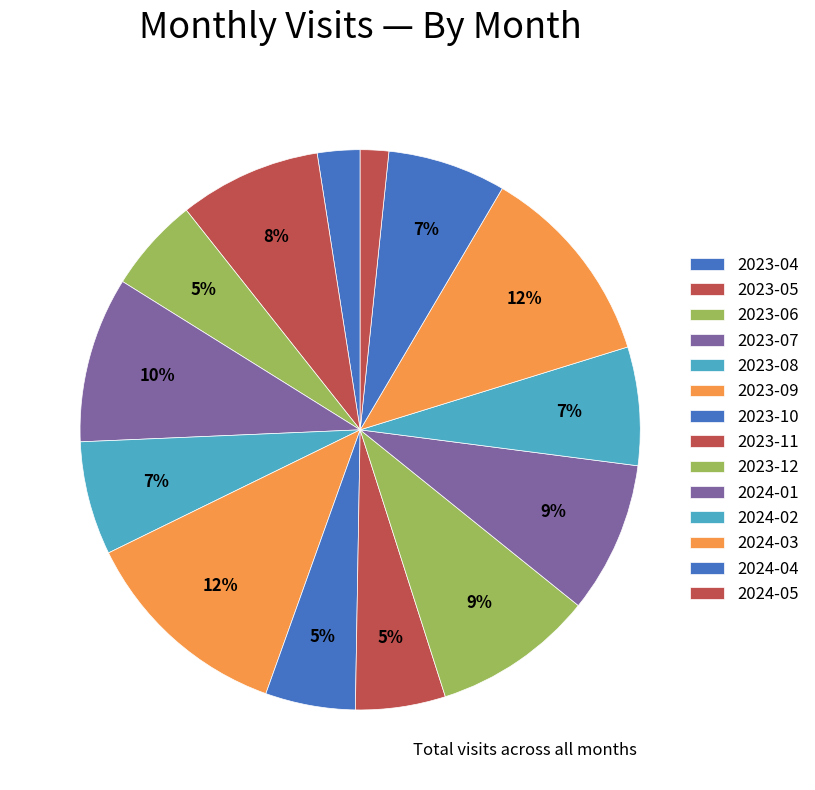

Combined, do 2024-03 and 2024-02 account for over 50%?

No